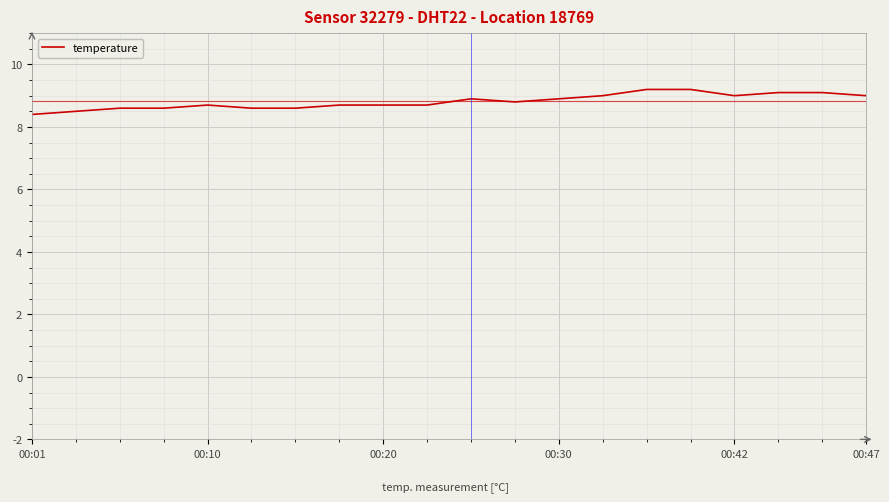

What is the minimum value shown in the chart?

8.4